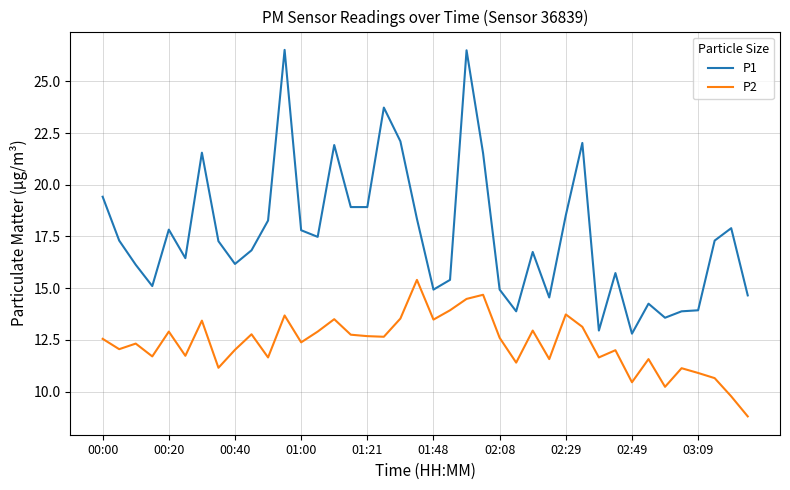

What is the average value of the P1 series?

17.6